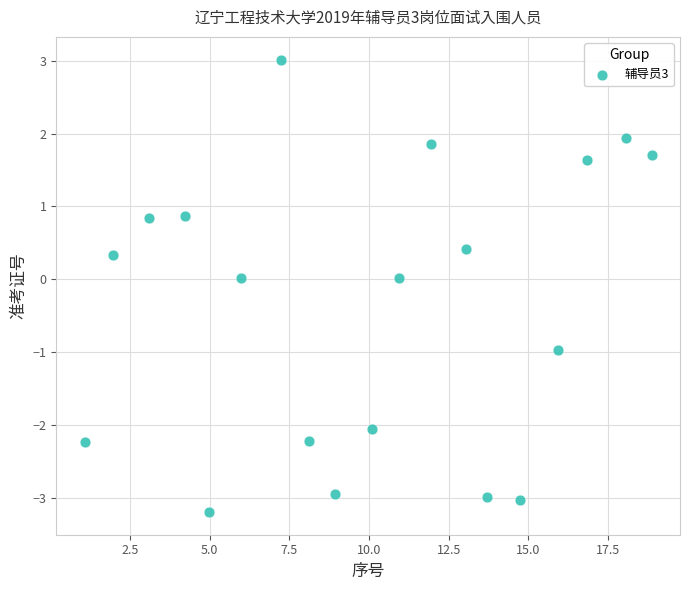

What is the range of Y values (max minus min)?

6.2